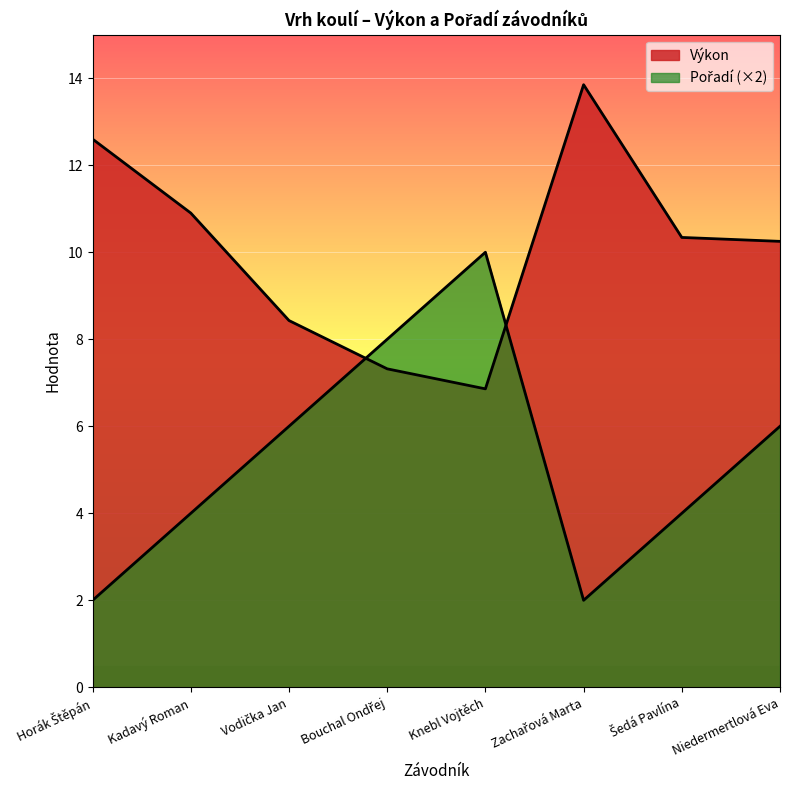

True or false: Výkon has a value of 8.4 at Vodička Jan.

True